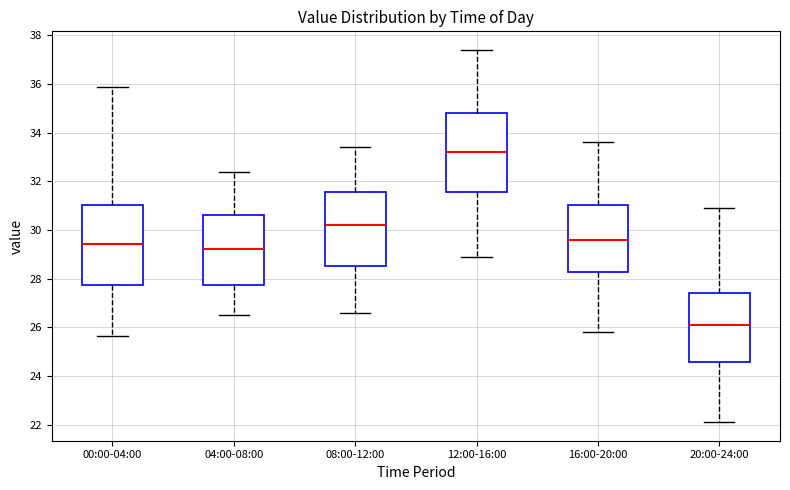

Reading left to right, transcribe this box plot: for each box, give where its median line is, the range the box spans, and where its two whiskers end, as read against the y-axis. The values are not printed on the chart, so give them approximately, as read against the axis.

00:00-04:00: median 29.4, box 27.8 to 31.0, whiskers 25.6 to 35.8
04:00-08:00: median 29.2, box 27.8 to 30.6, whiskers 26.6 to 32.4
08:00-12:00: median 30.2, box 28.6 to 31.6, whiskers 26.6 to 33.4
12:00-16:00: median 33.2, box 31.6 to 34.8, whiskers 29.0 to 37.4
16:00-20:00: median 29.6, box 28.2 to 31.0, whiskers 25.8 to 33.6
20:00-24:00: median 26.2, box 24.6 to 27.4, whiskers 22.2 to 31.0